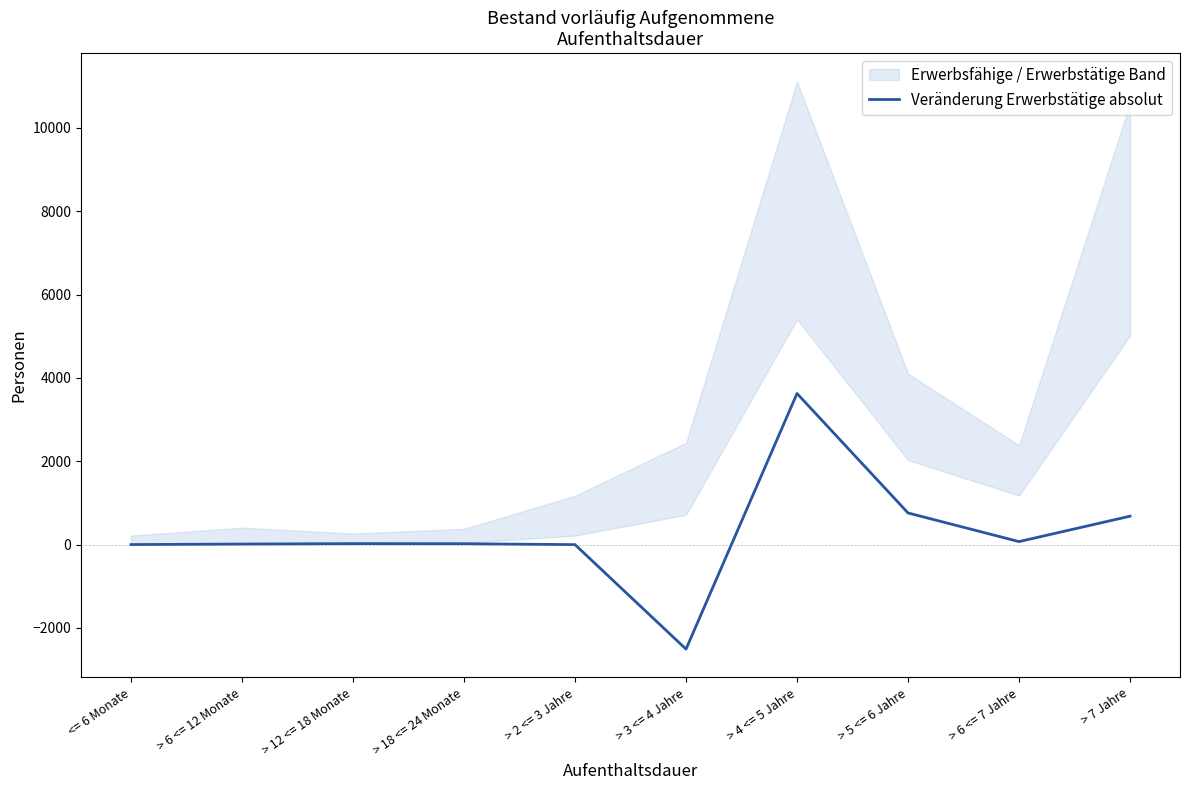

How many values exceed 21?

4